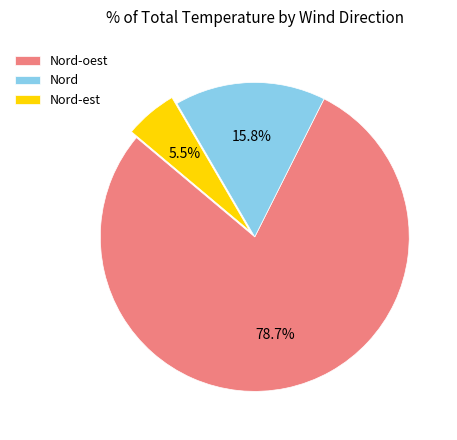

Which category has the smallest portion of the pie?

Nord-est